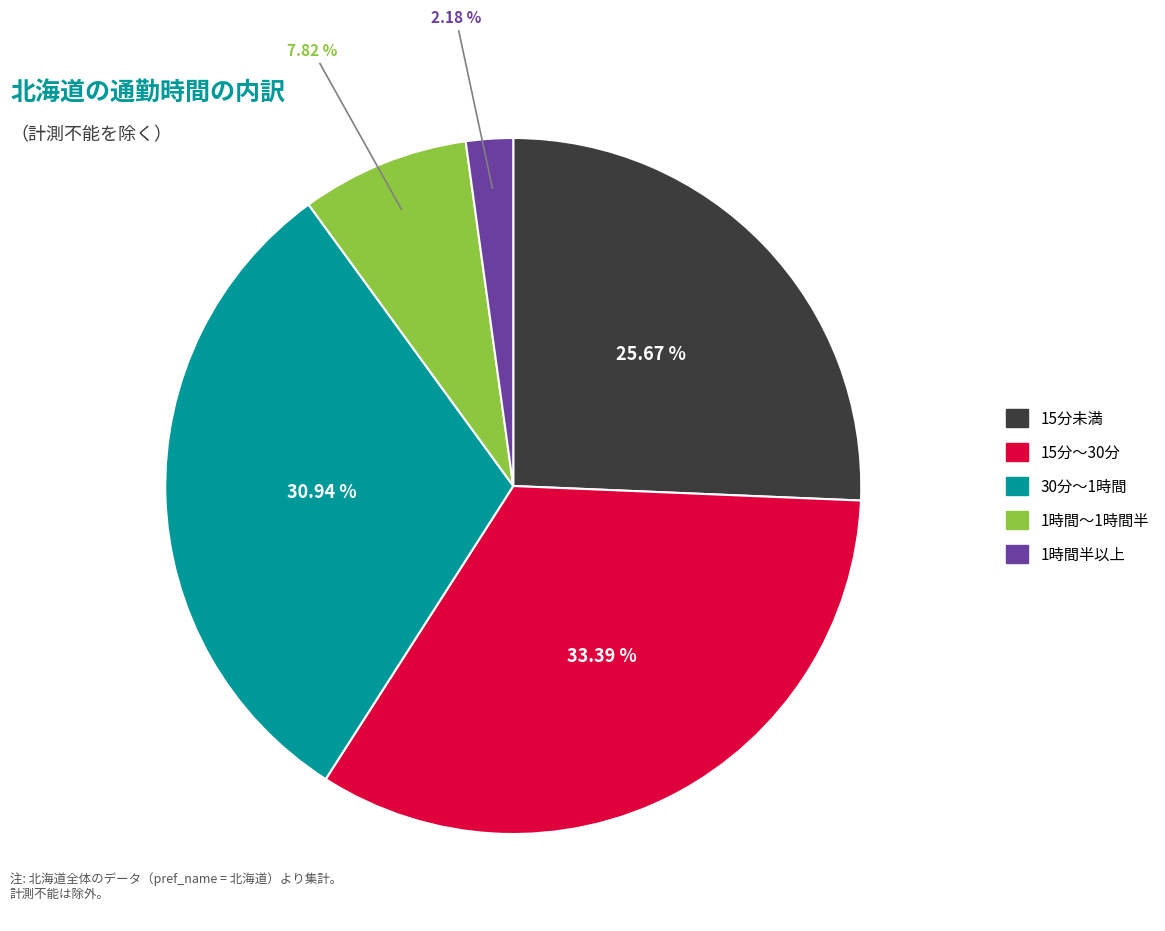

How many segments does this pie chart have?

5